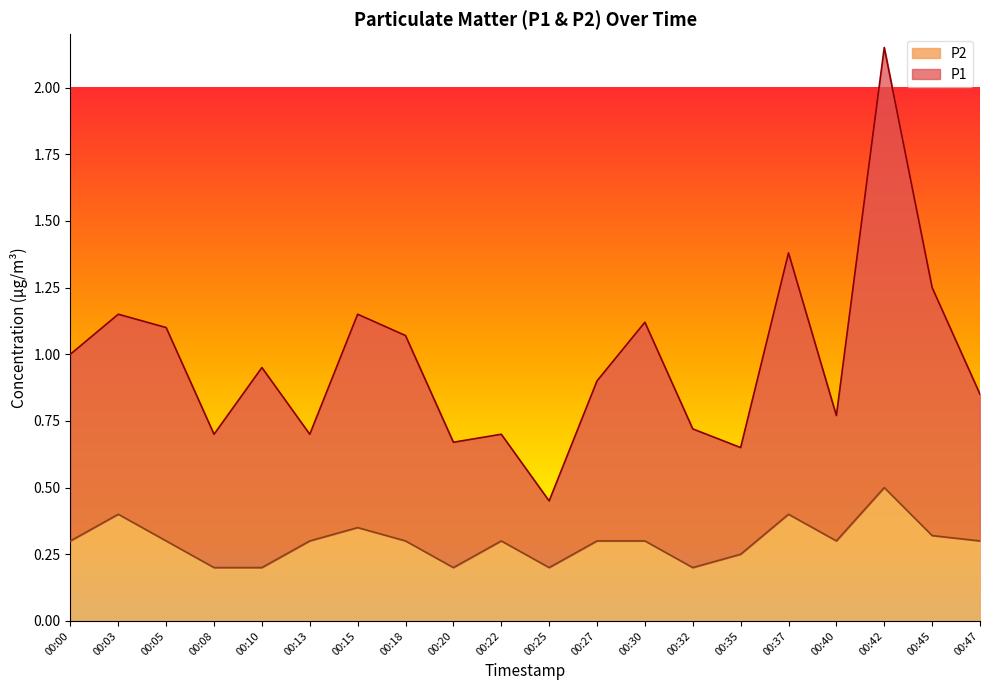

Between 00:42 and 00:35, which is larger?

00:42